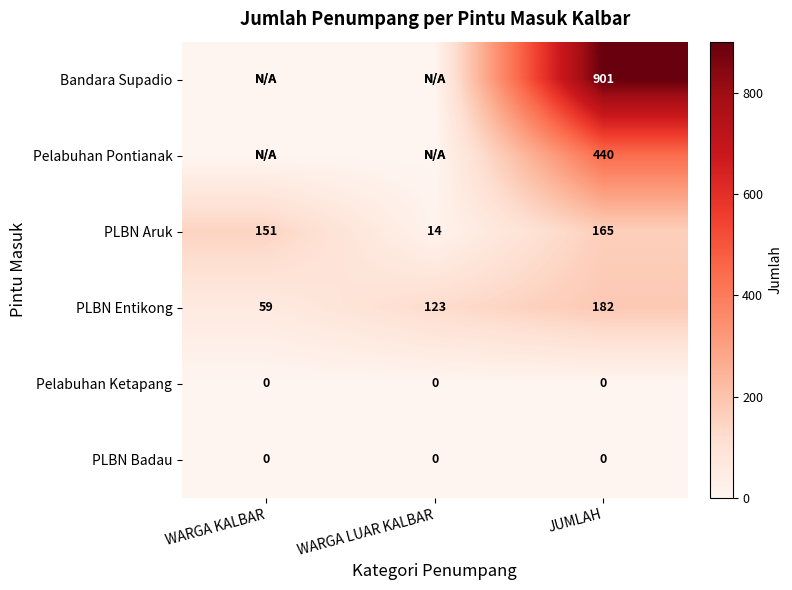

True or false: Bandara Supadio has a value of 325 at JUMLAH.

False